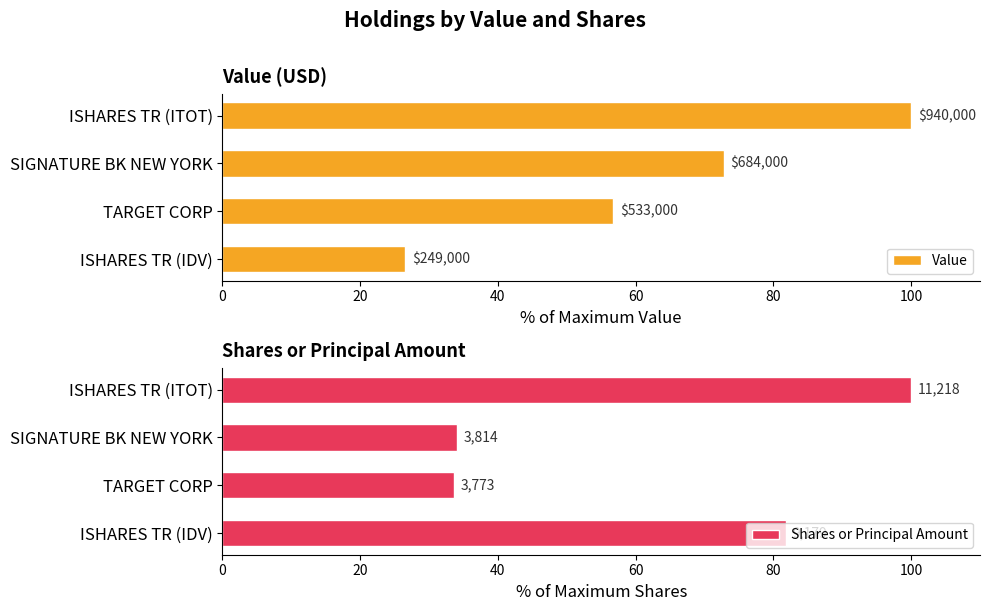

What are all the series names shown in the legend?

Value, Shares or Principal Amount